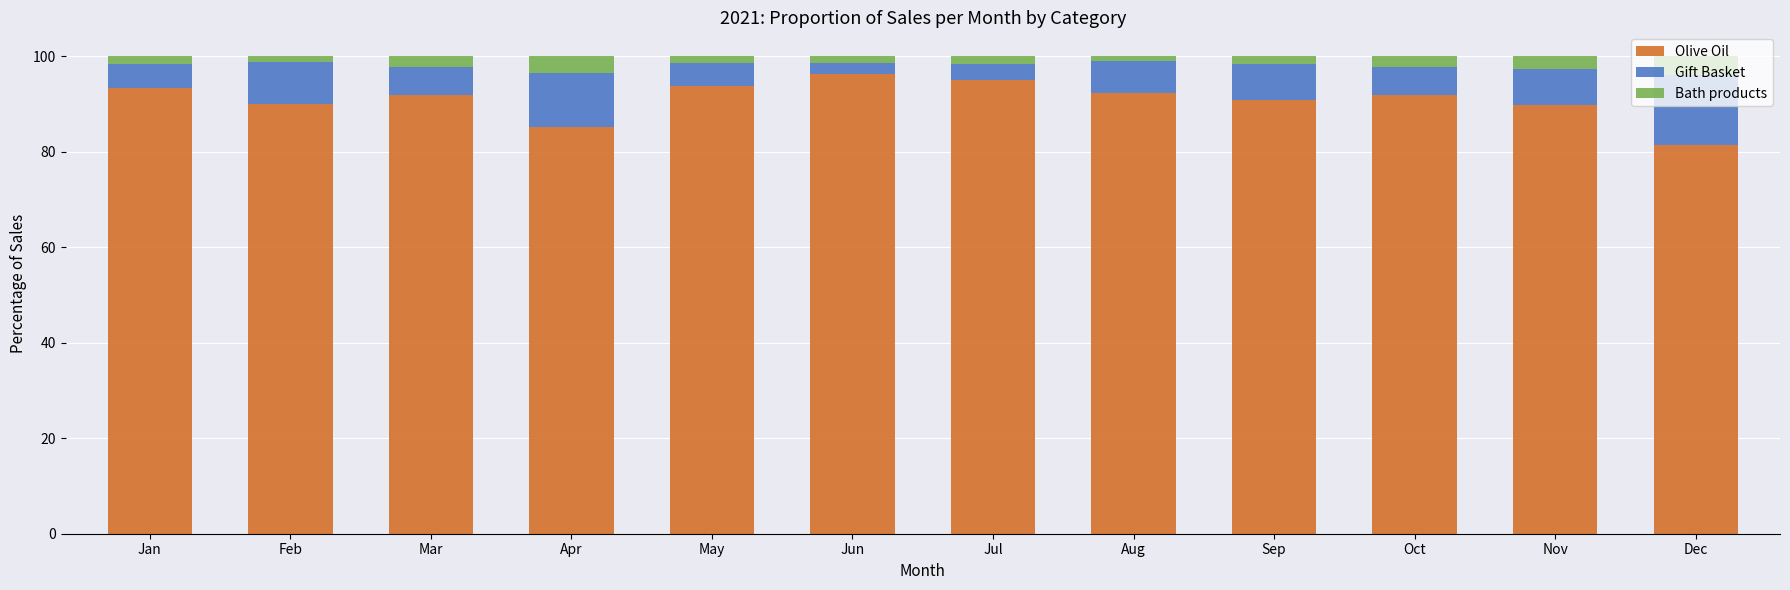

What is the total value across all series at Apr?

100.0